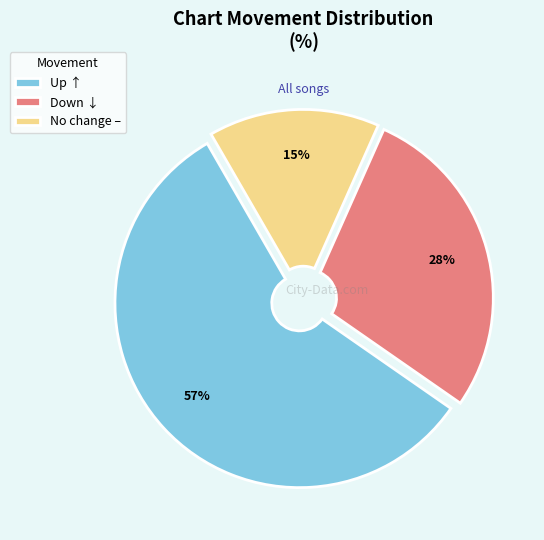

What is the ratio of the value at Down ↓ to the value at Up ↑?

0.5